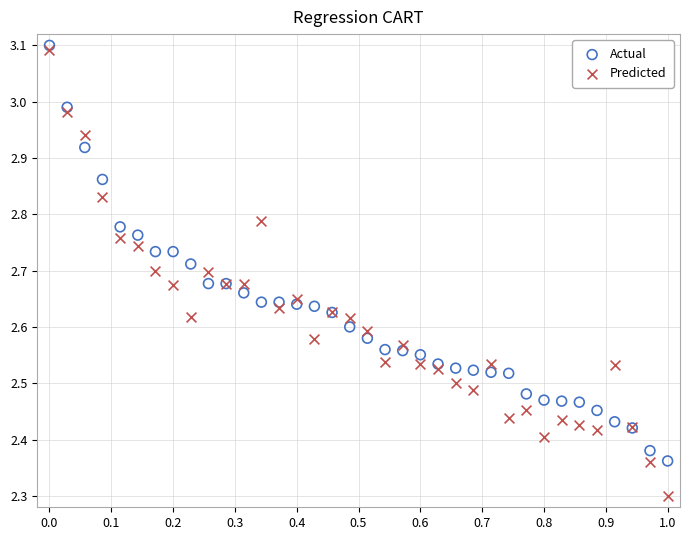

What are all the series names shown in the legend?

Actual, Predicted